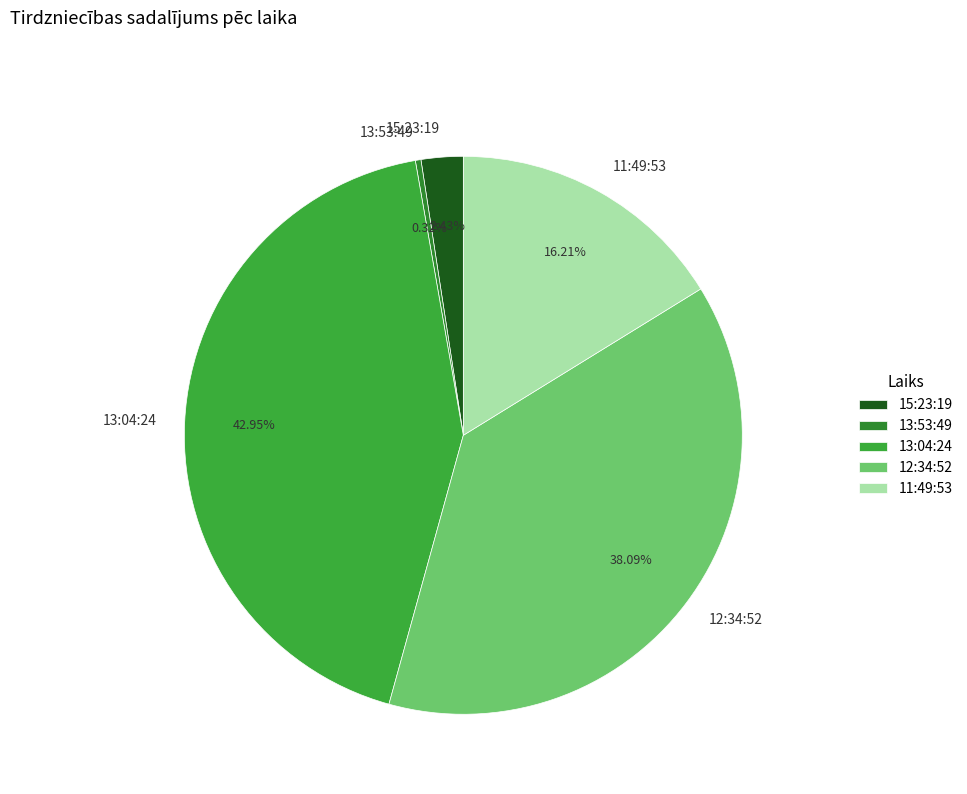

Which category has the biggest portion of the pie?

13:04:24